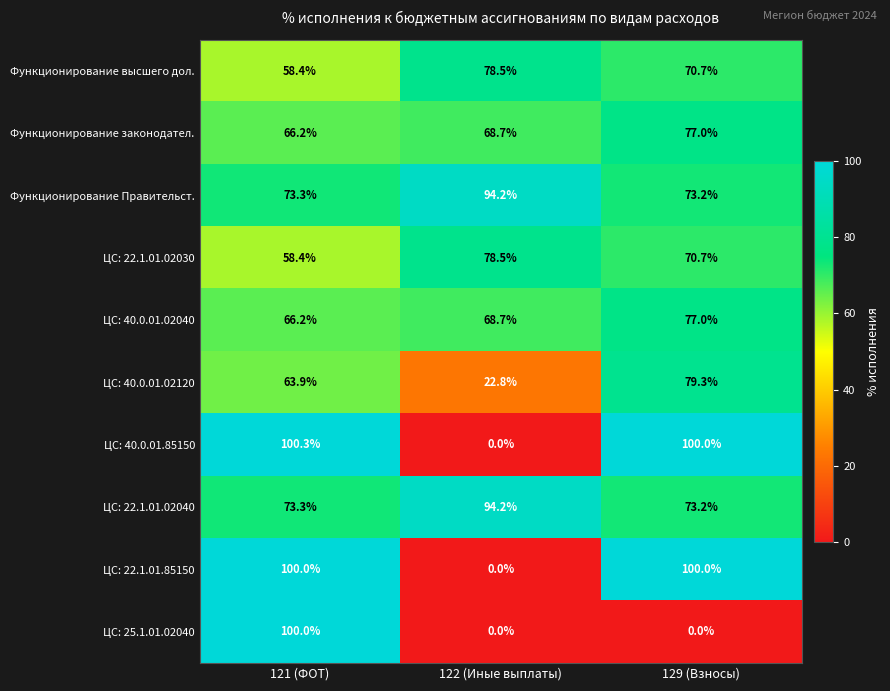

List the labels in order of ЦС: 40.0.01.02120 value, largest first.

129 (Взносы), 121 (ФОТ), 122 (Иные выплаты)